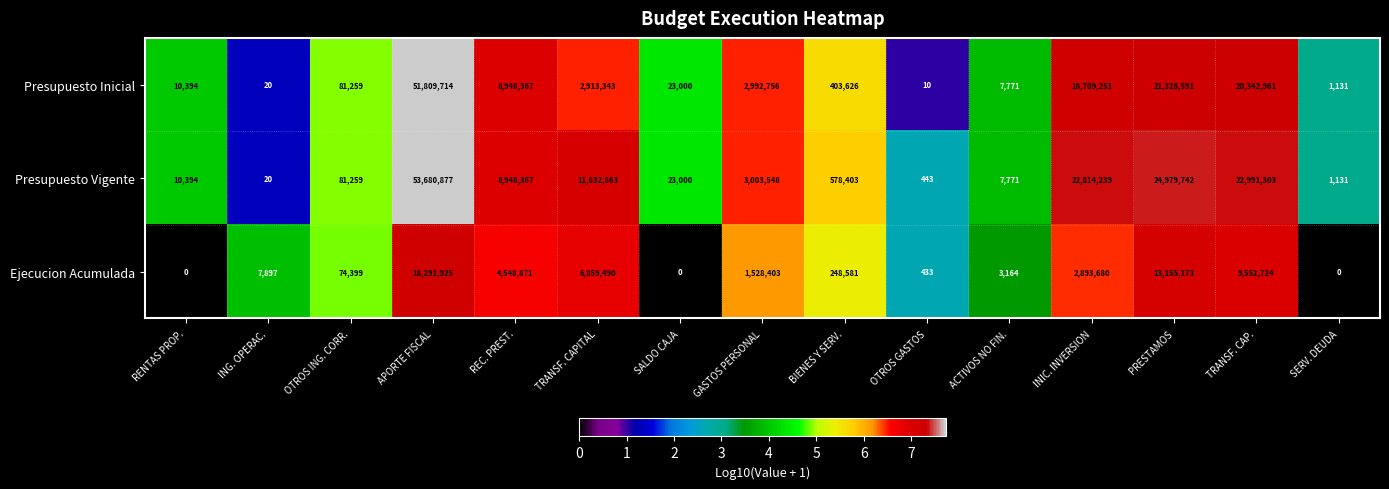

What is the sum of the Presupuesto Inicial values at TRANSF. CAPITAL and REC. PREST.?

11861710